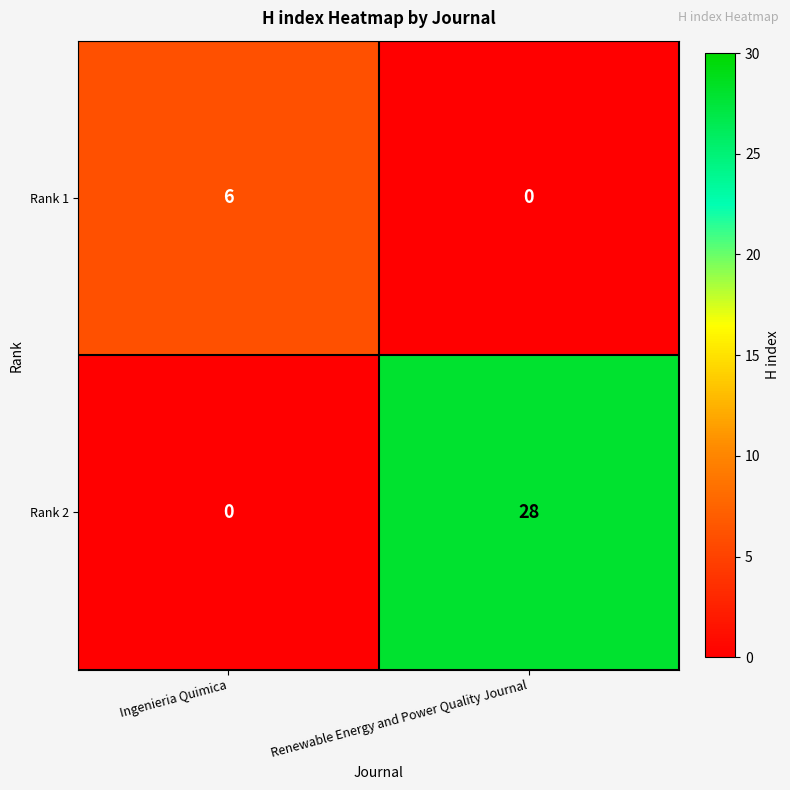

At which label does Rank 2 reach its minimum?

Ingenieria Quimica